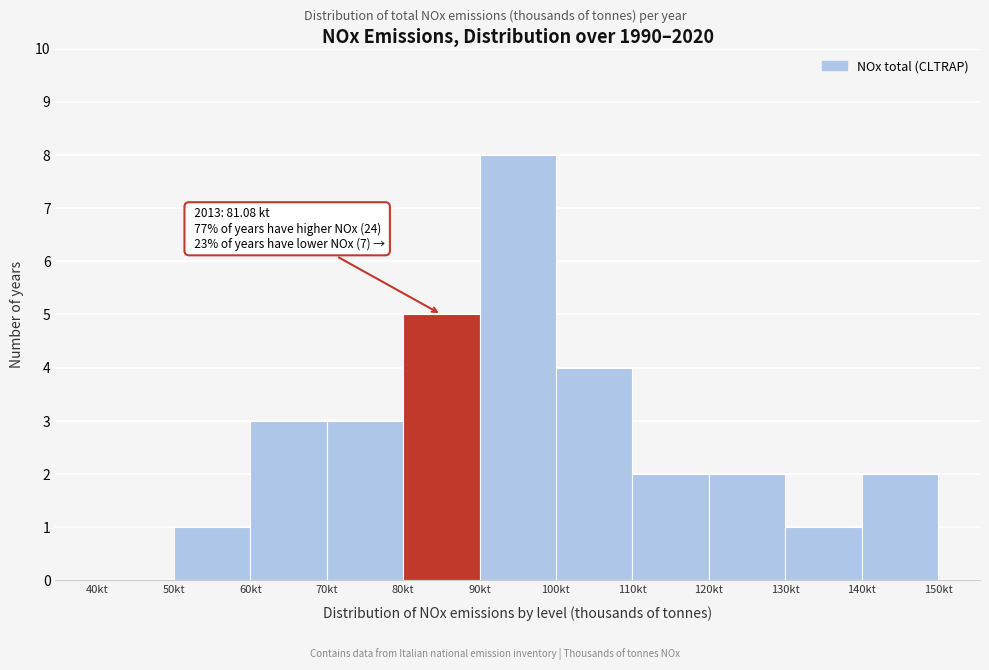

Over which range of the x-axis is the bar tallest?

90 to 100